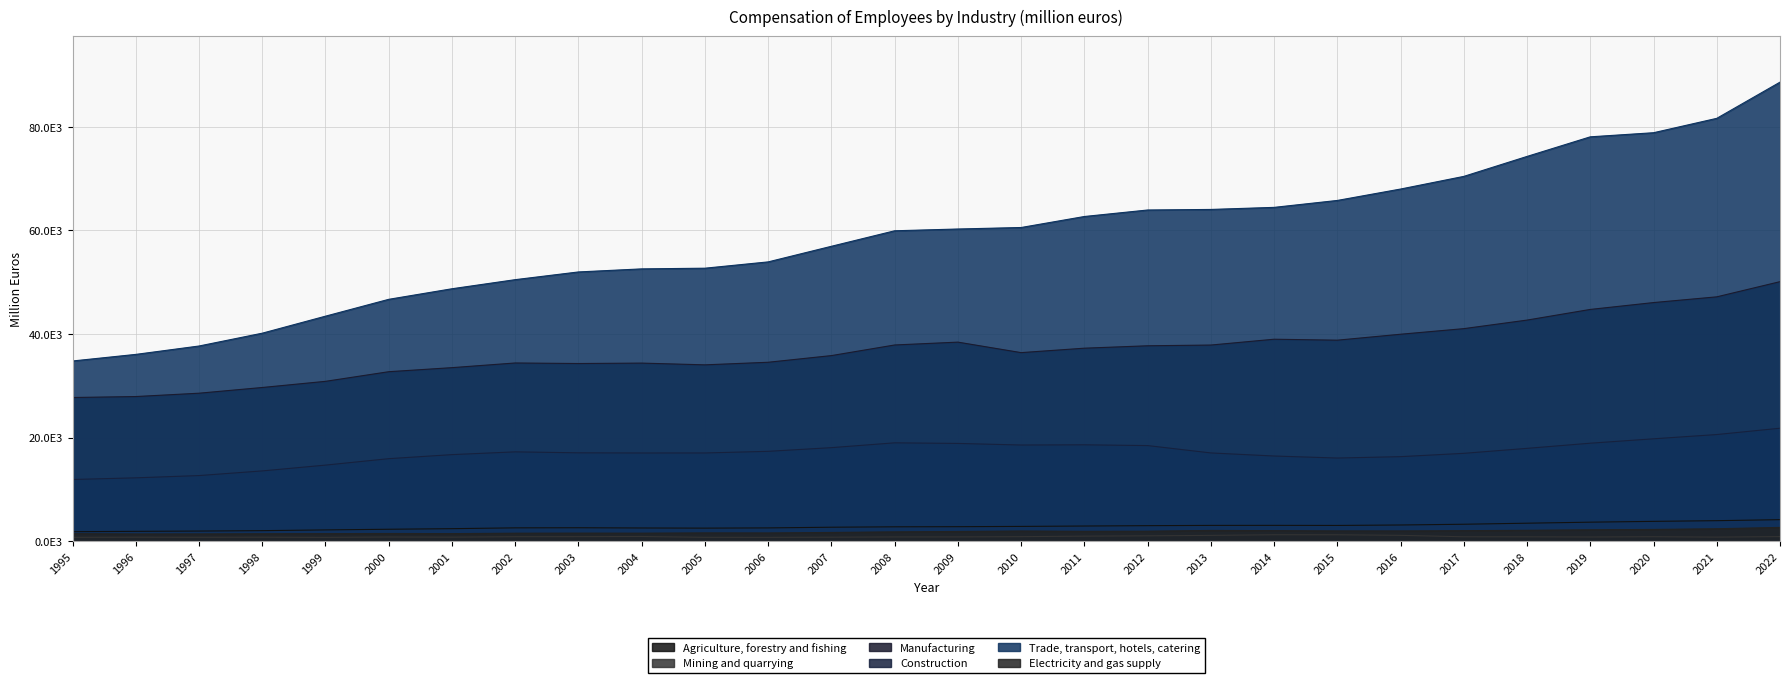

What is the total value across all series at 2000?

99956